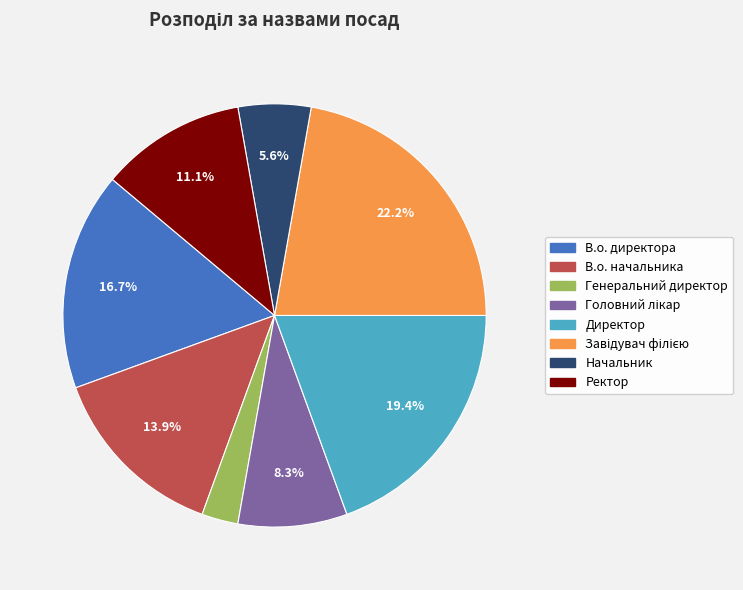

To the nearest percent, what is the average slice percentage?

12%